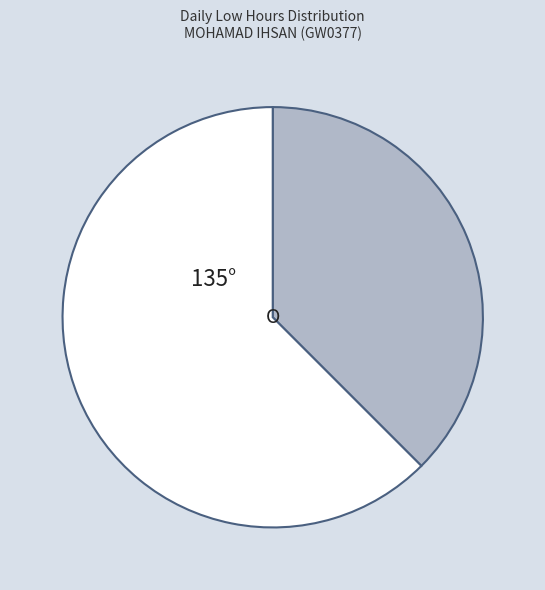

Is there a majority slice in this chart?

Yes